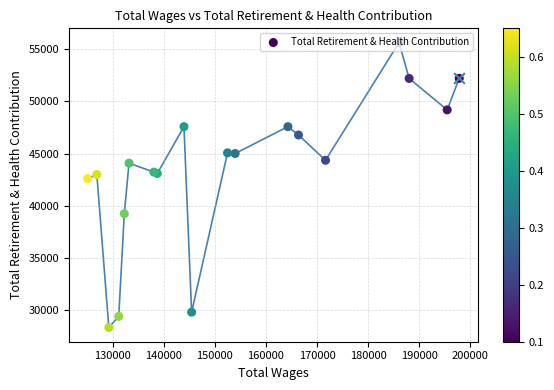

Which has a higher value, 150000 or 170000?

150000